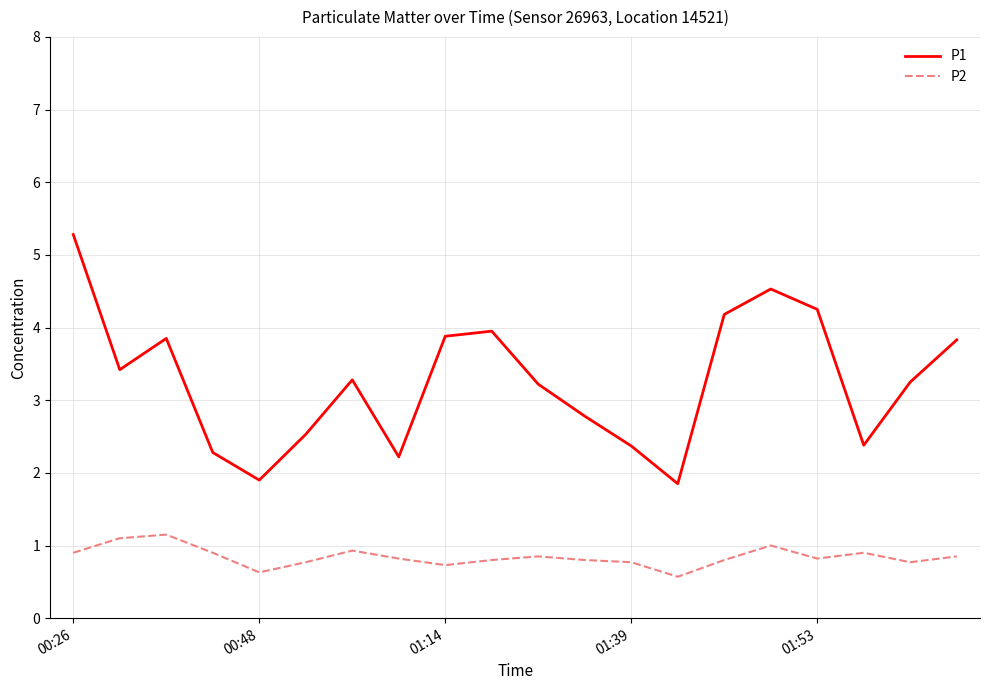

What is the maximum value shown in the chart?

5.3